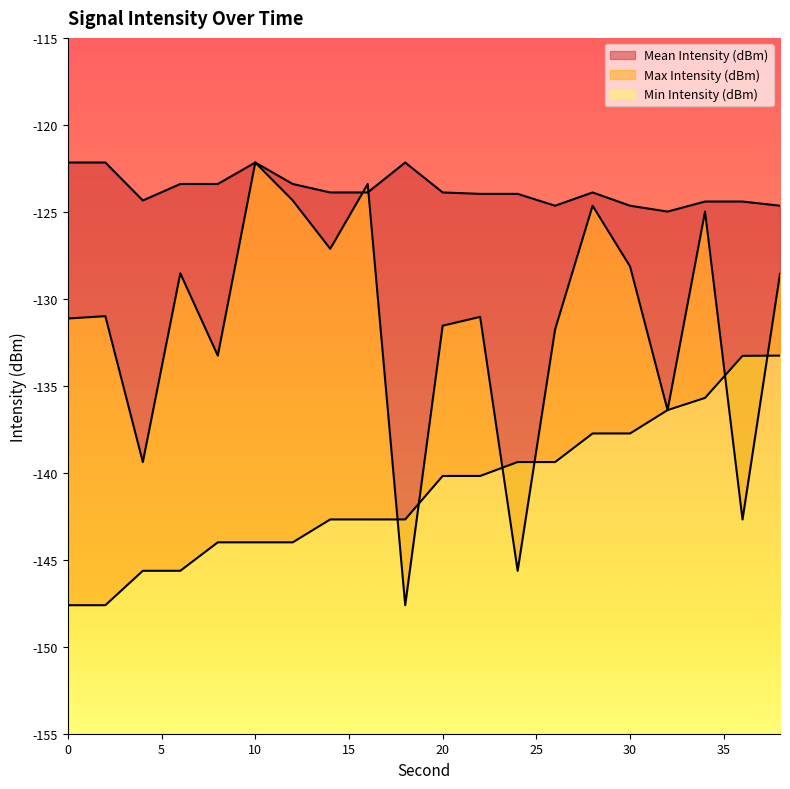

List the series in order of their peak value, highest first.

Mean Intensity (dBm), Max Intensity (dBm), Min Intensity (dBm)